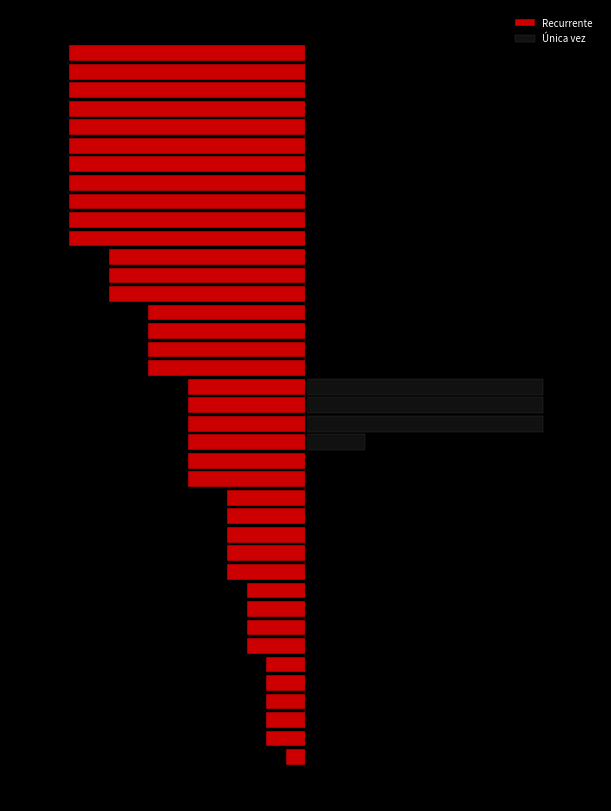

What is the sum of the values at 0 and −10?

24